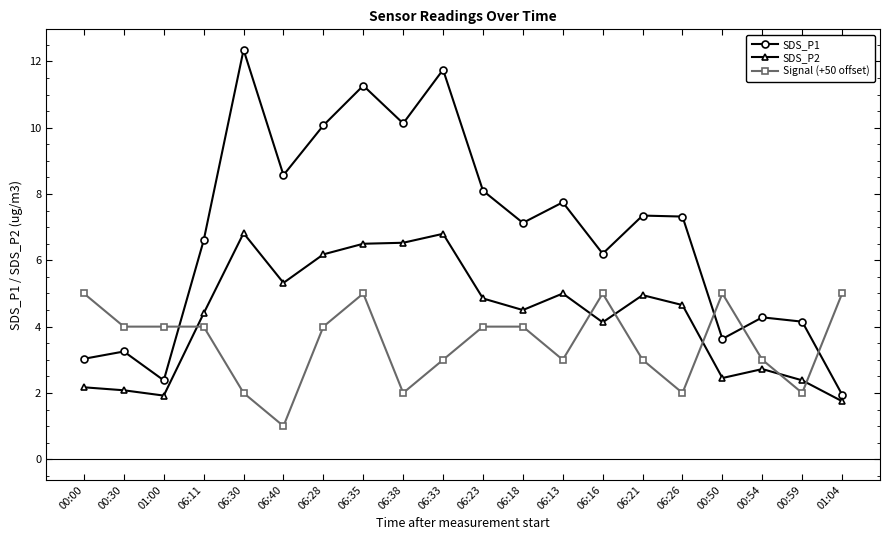

What is the total value across all series at 06:16?

15.3